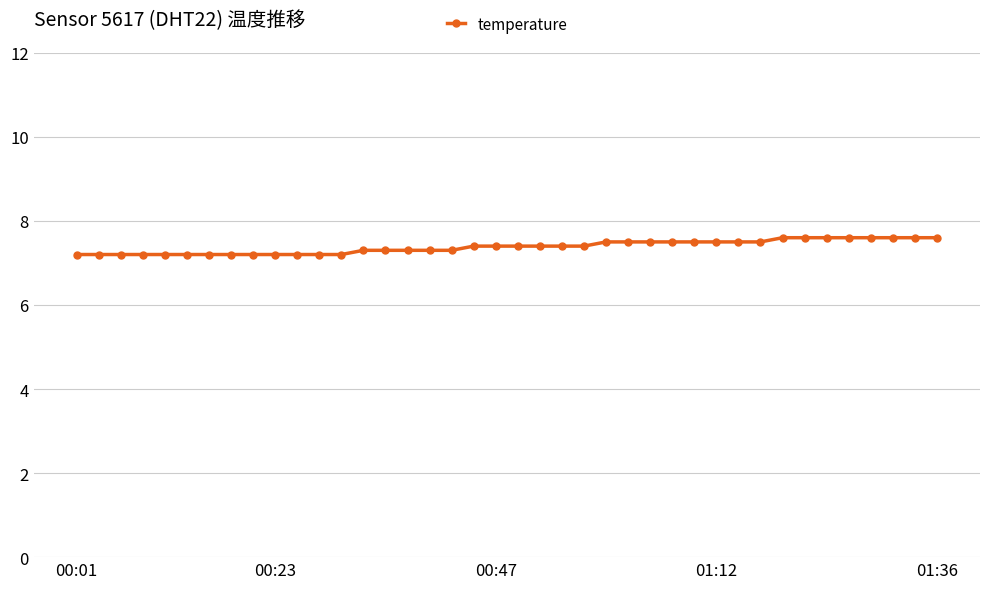

Count the number of data series in this chart.

1